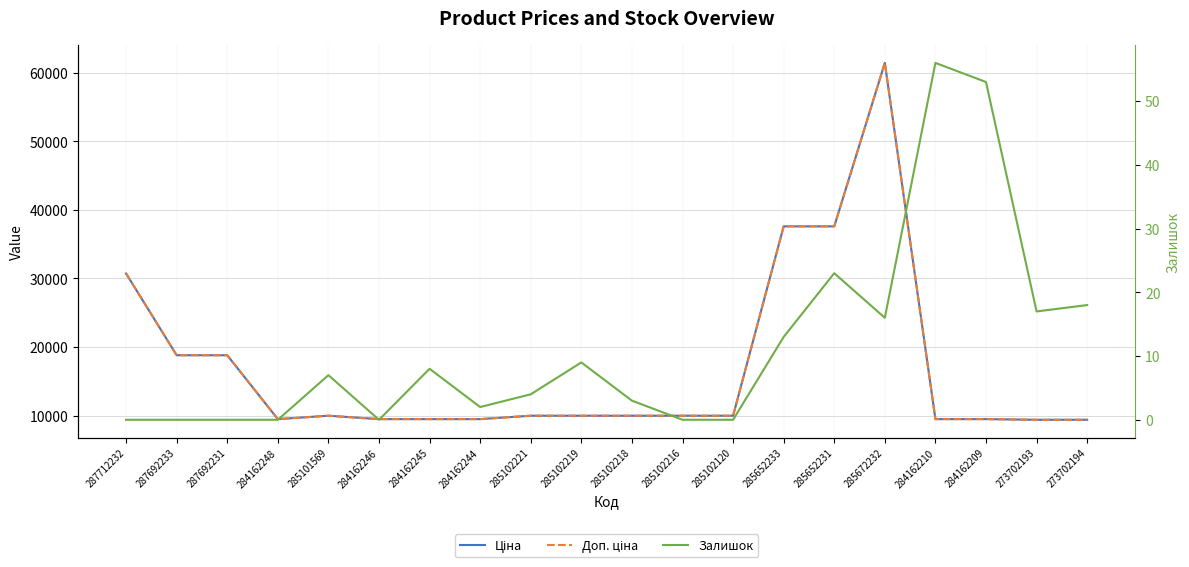

The Ціна series shows 17329.2 at 285102221. True or false?

False